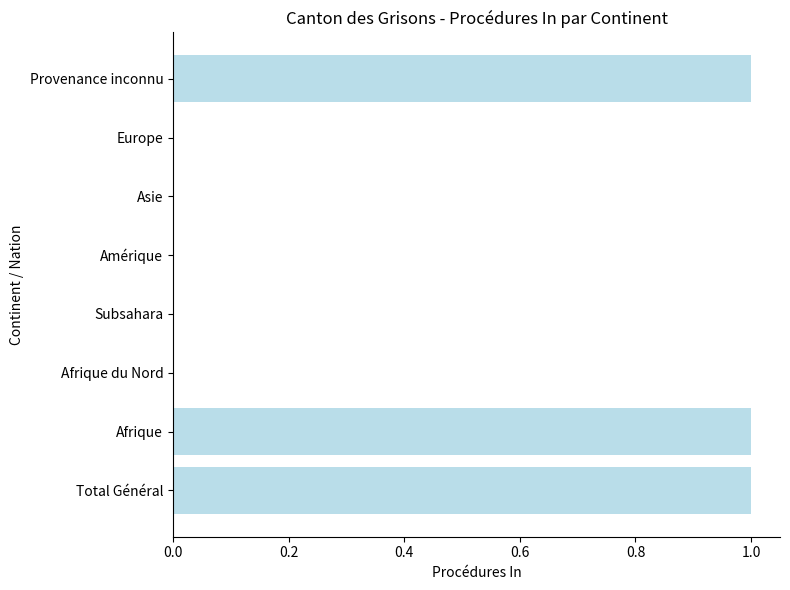

What is the sum of all values?

3